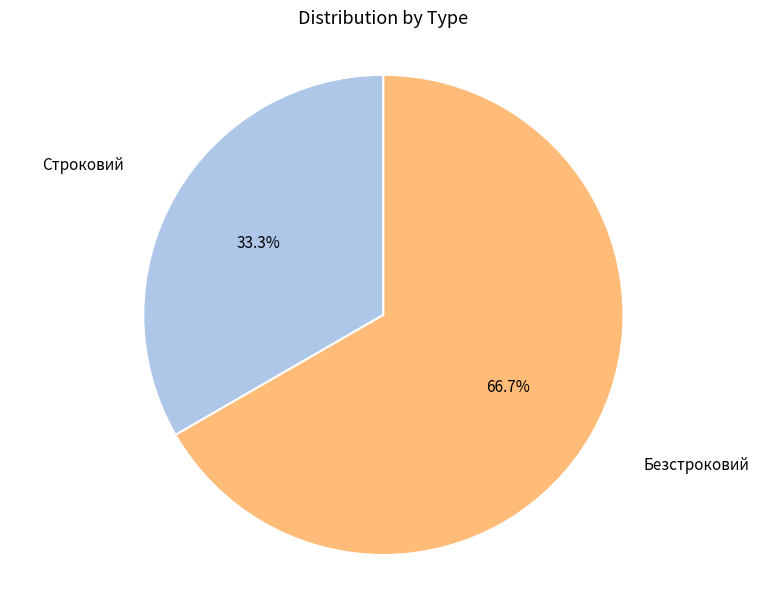

How many slices are in this pie chart?

2